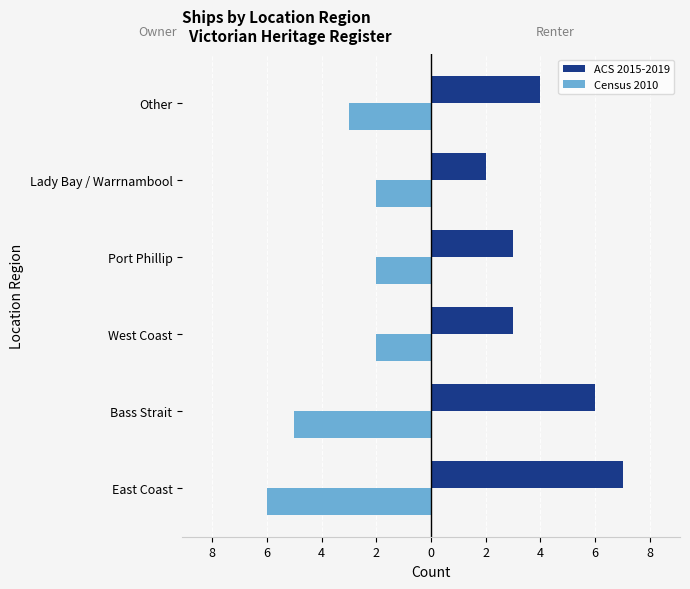

Rank the series by their maximum value, from lowest to highest.

Census 2010, ACS 2015-2019